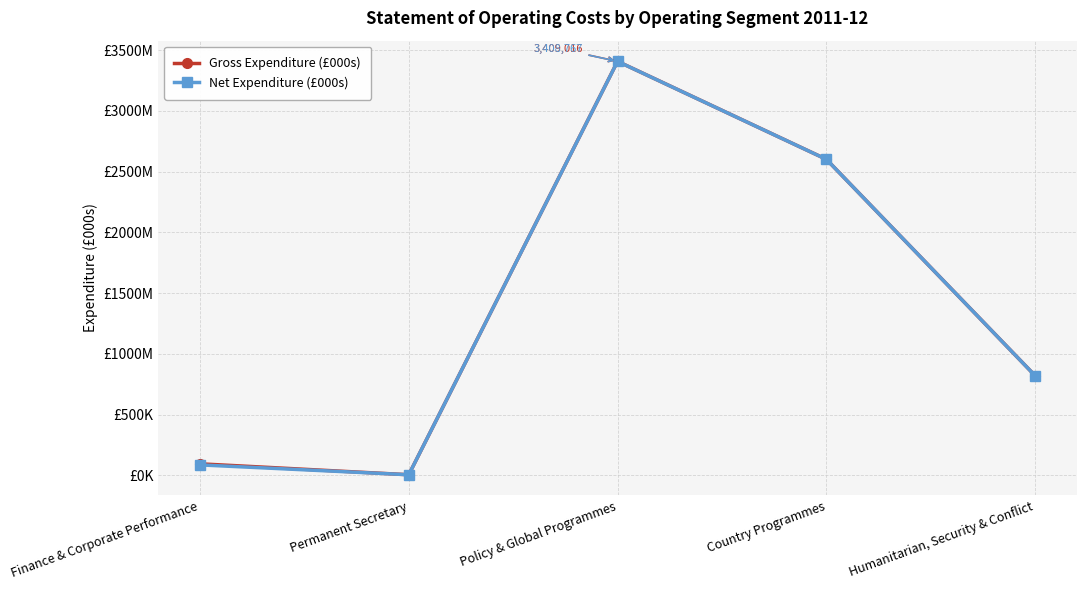

Is this an area chart (filled region under the line)?

No